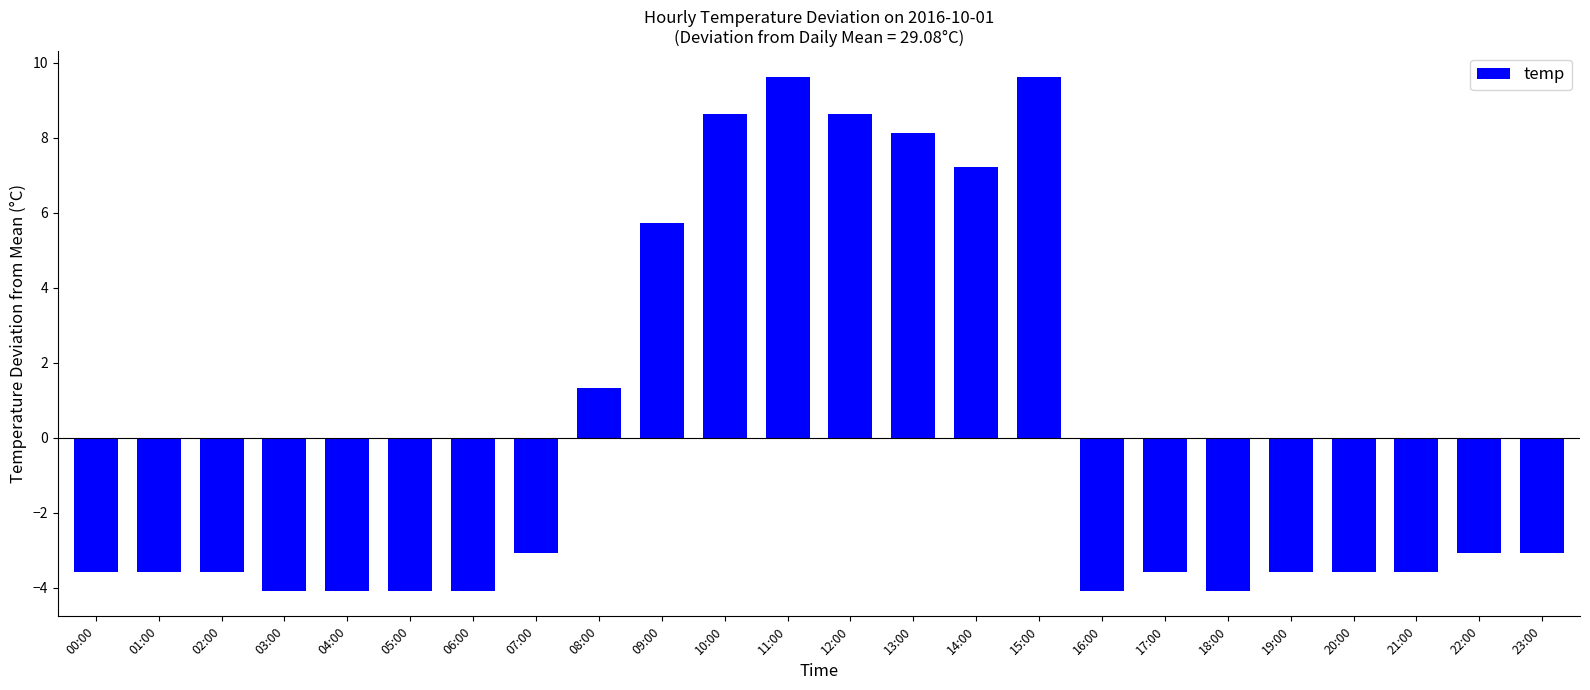

The chart shows a value of -6.9 at 16:00. True or false?

False